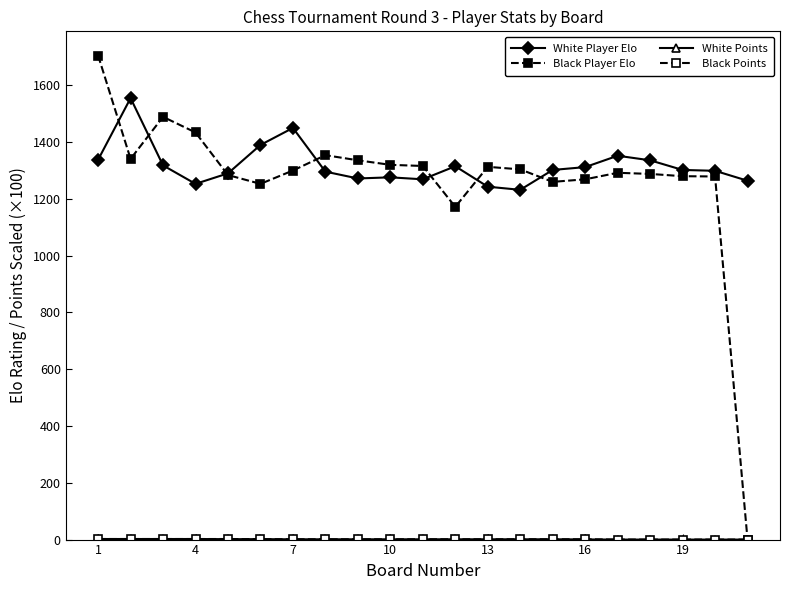

True or false: Black Player Elo has more than 1 points higher than both neighbors.

True